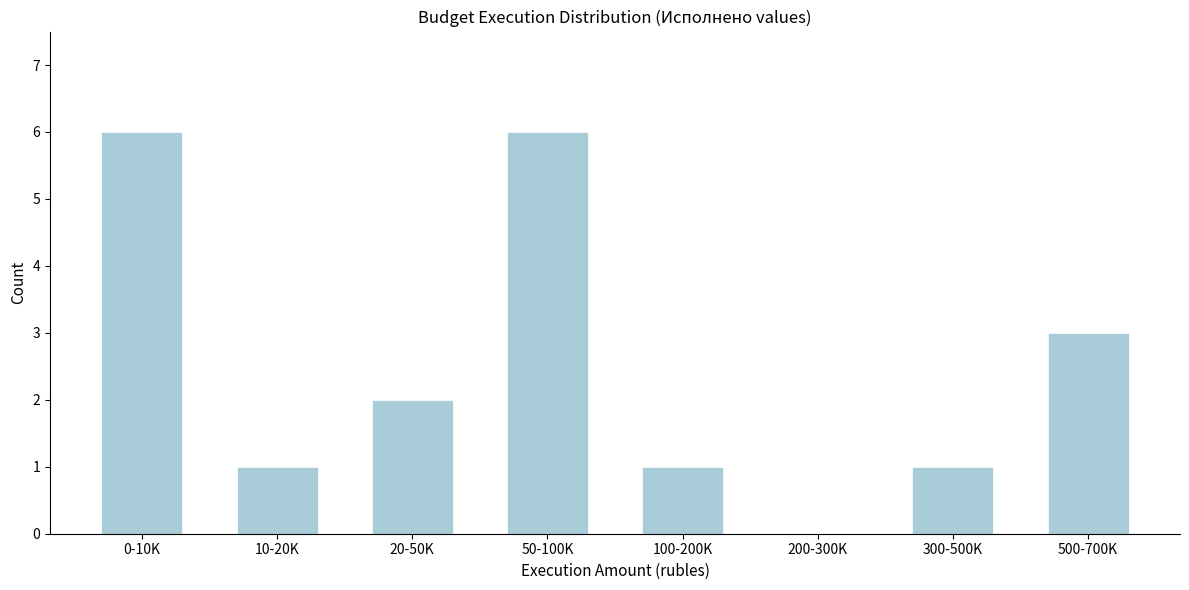

Reading left to right, transcribe all the data shown in this chart.

0-10K=6	10-20K=1	20-50K=2	50-100K=6	100-200K=1	200-300K=0	300-500K=1	500-700K=3